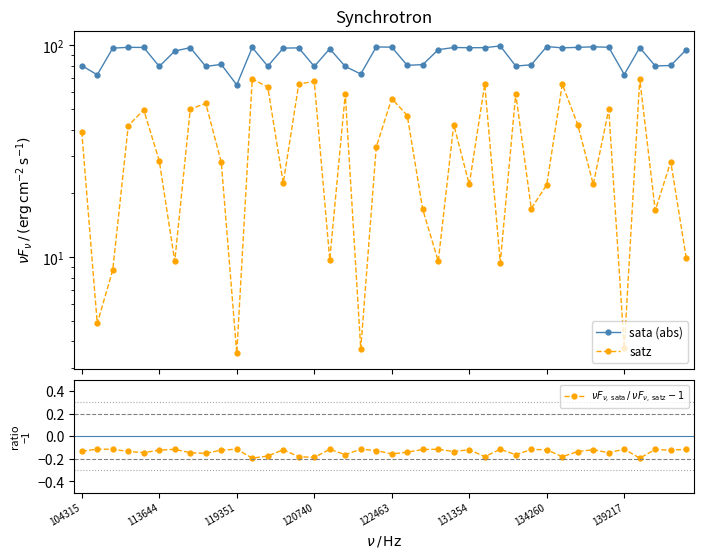

True or false: sata (abs) has more than 2 points higher than both neighbors.

True